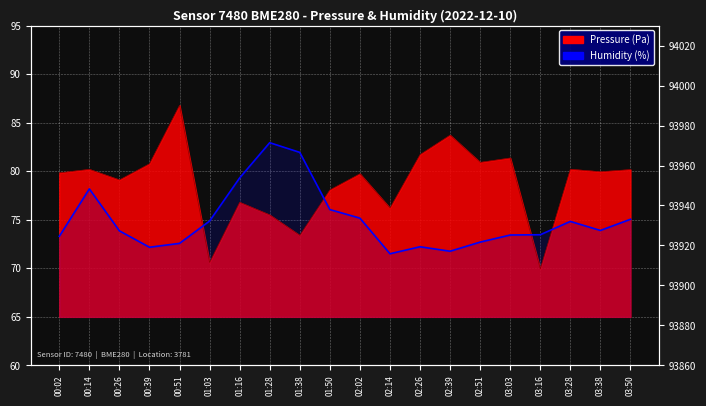

What is the difference between the maximum and minimum values?

11.4